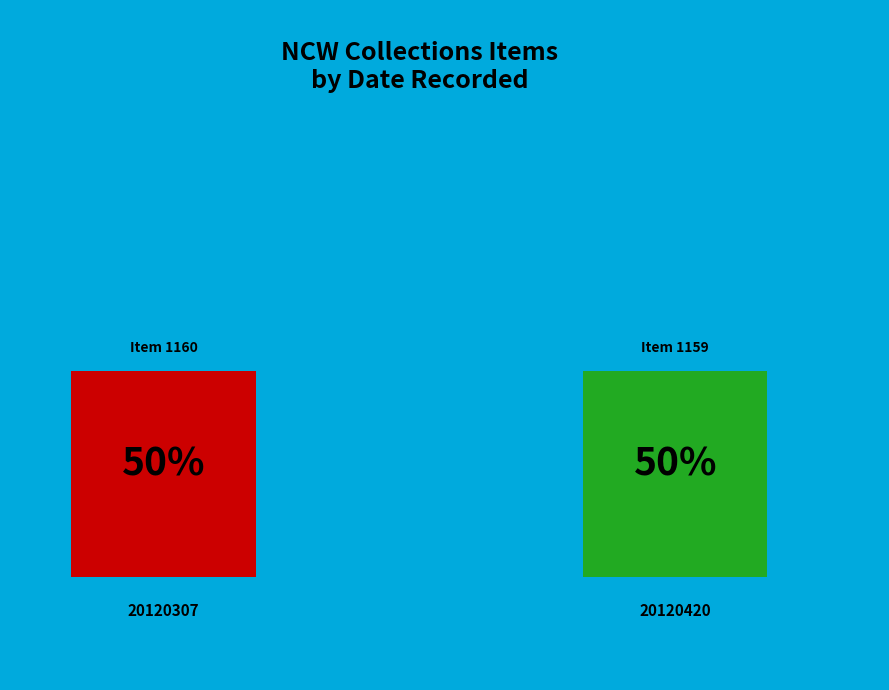

Does 20120420 represent more than half of the total?

No